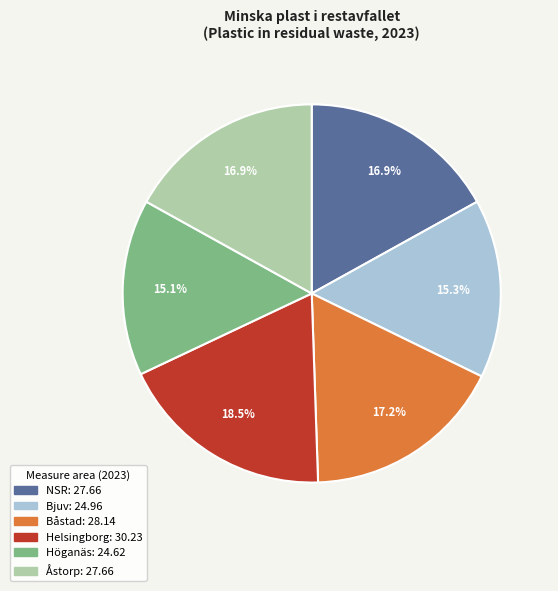

Count the number of slices in the pie.

6